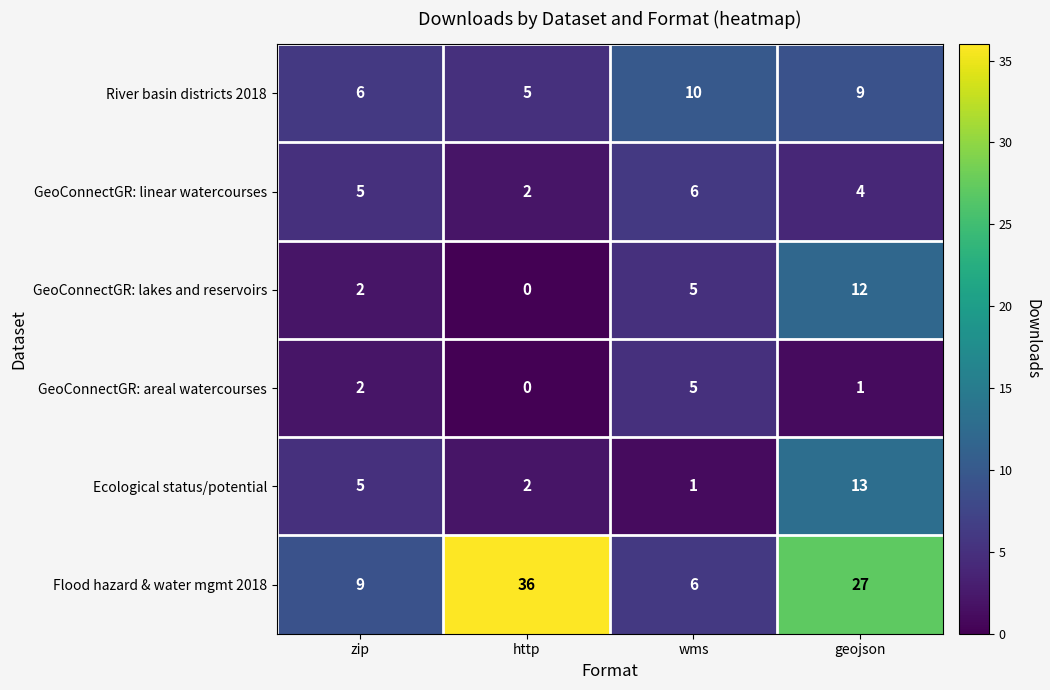

The Ecological status/potential series shows 22 at geojson. True or false?

False